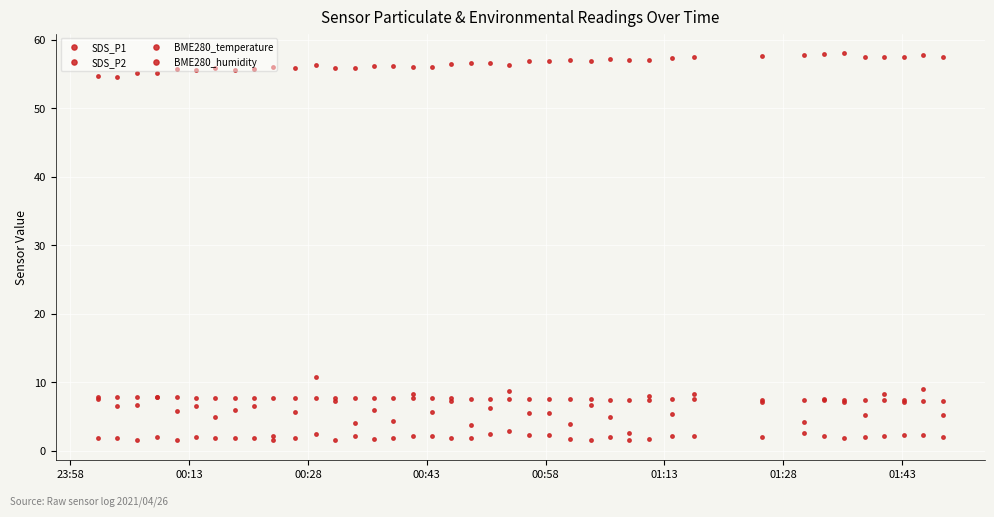

True or false: BME280_humidity and SDS_P1 intersect in this chart.

False